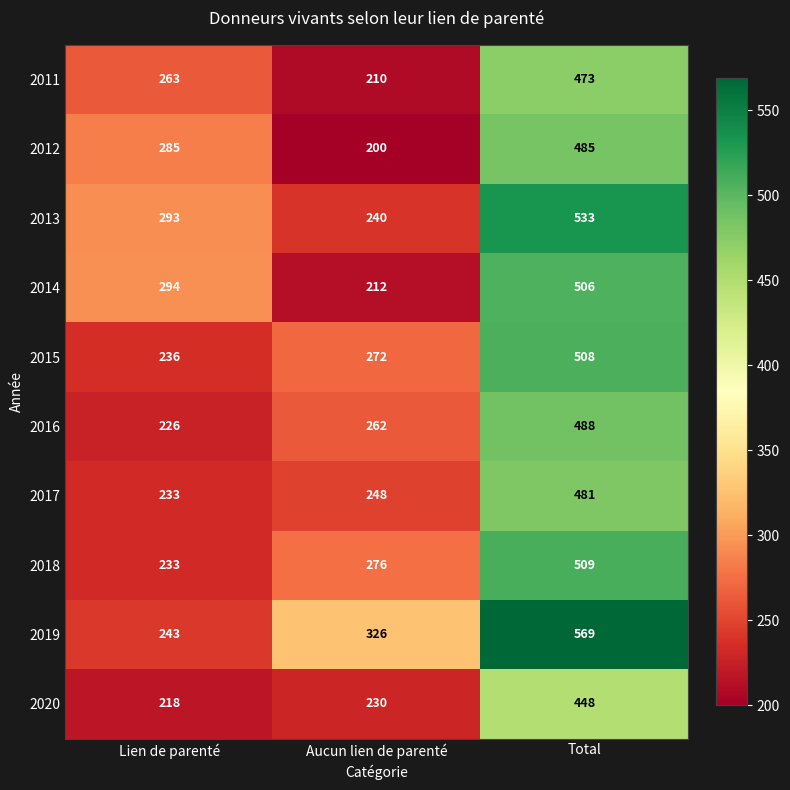

Where is 2019 nearest to the value 406?

Aucun lien de parenté